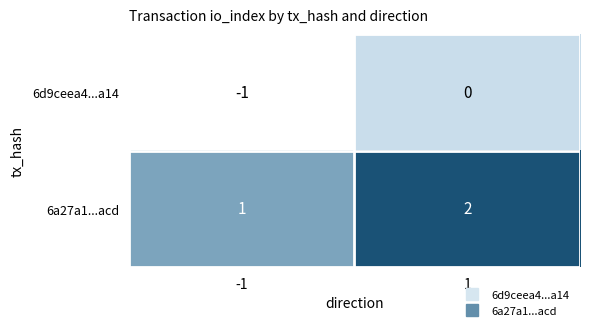

Rank the series by their maximum value, from highest to lowest.

6a27a1...acd, 6d9ceea4...a14